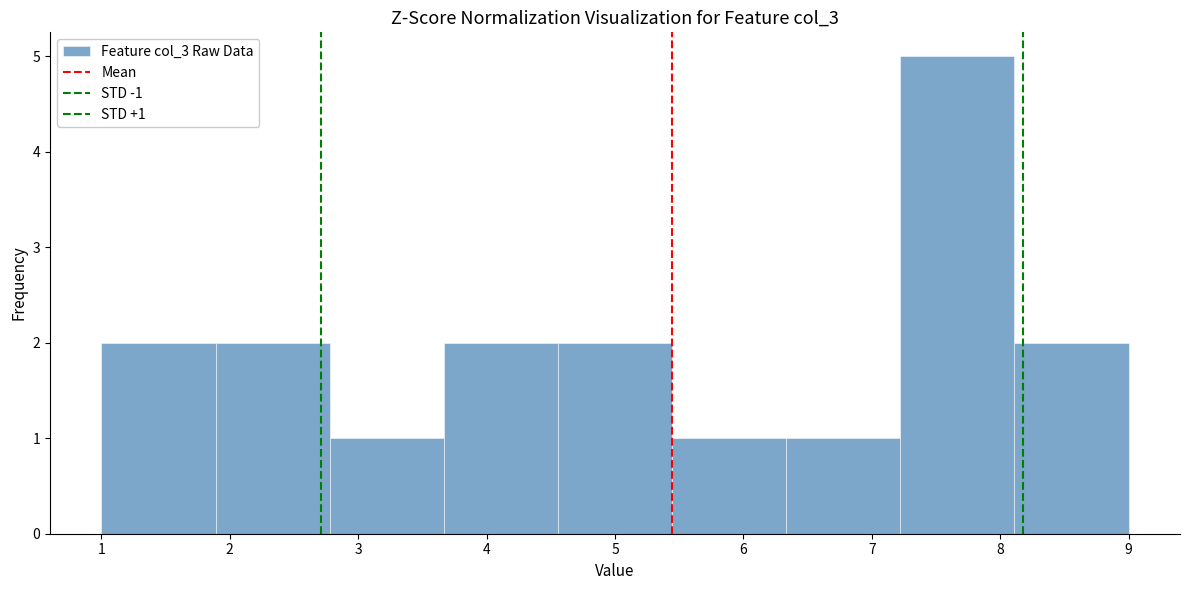

Over which range of the x-axis is the bar tallest?

7.2 to 8.1